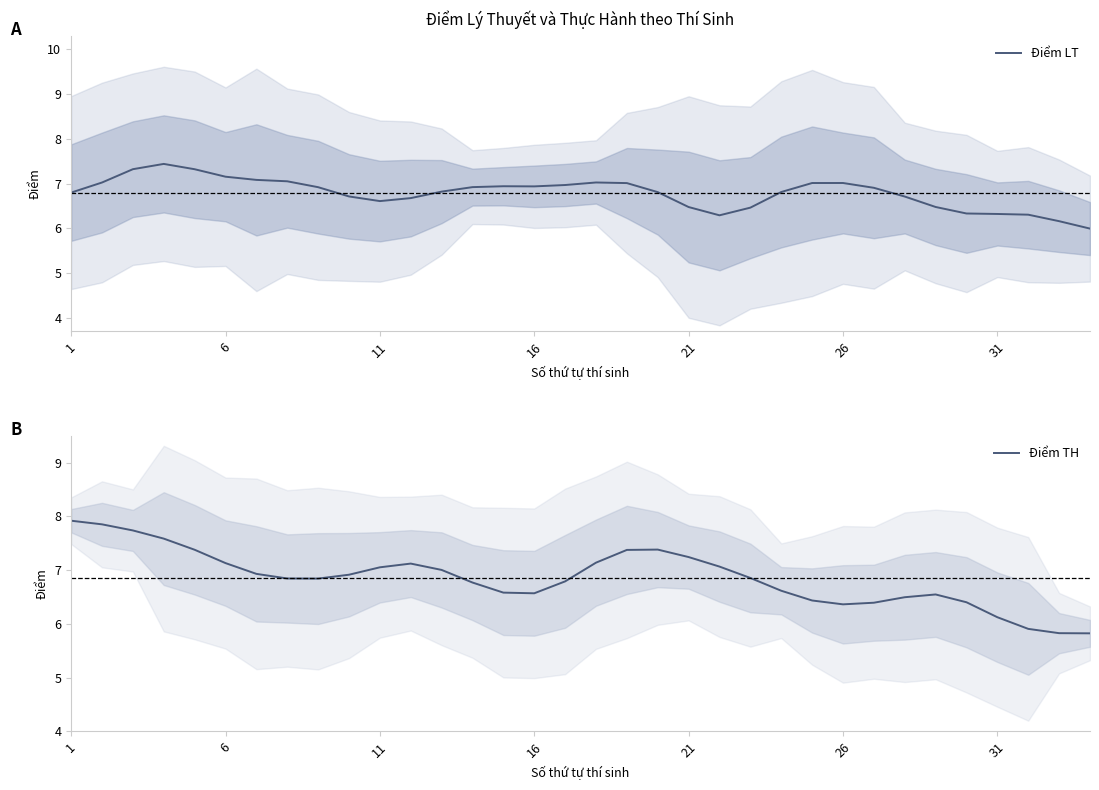

What is the highest value of the Điểm TH series?

7.9